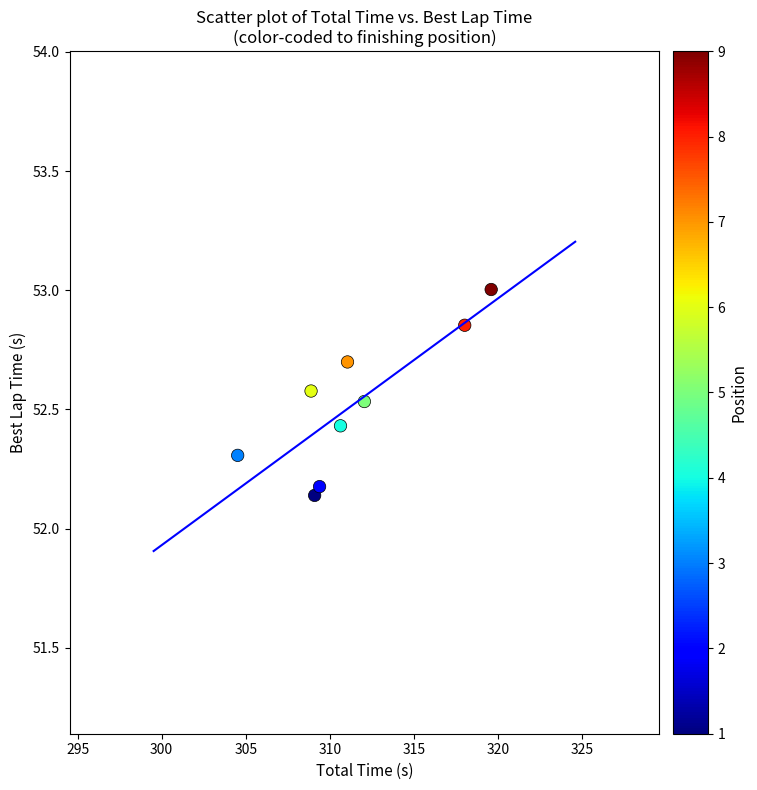

What is the range of Y values (max minus min)?

0.9